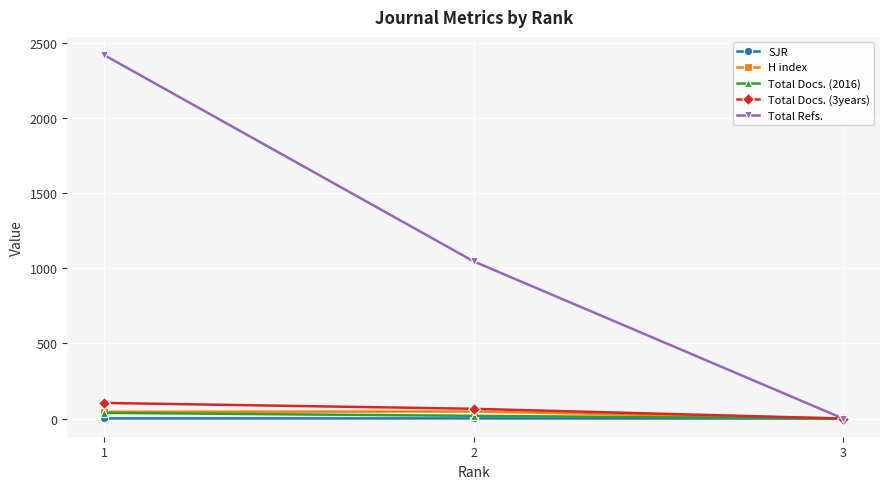

What is the average value of the H index series?

31